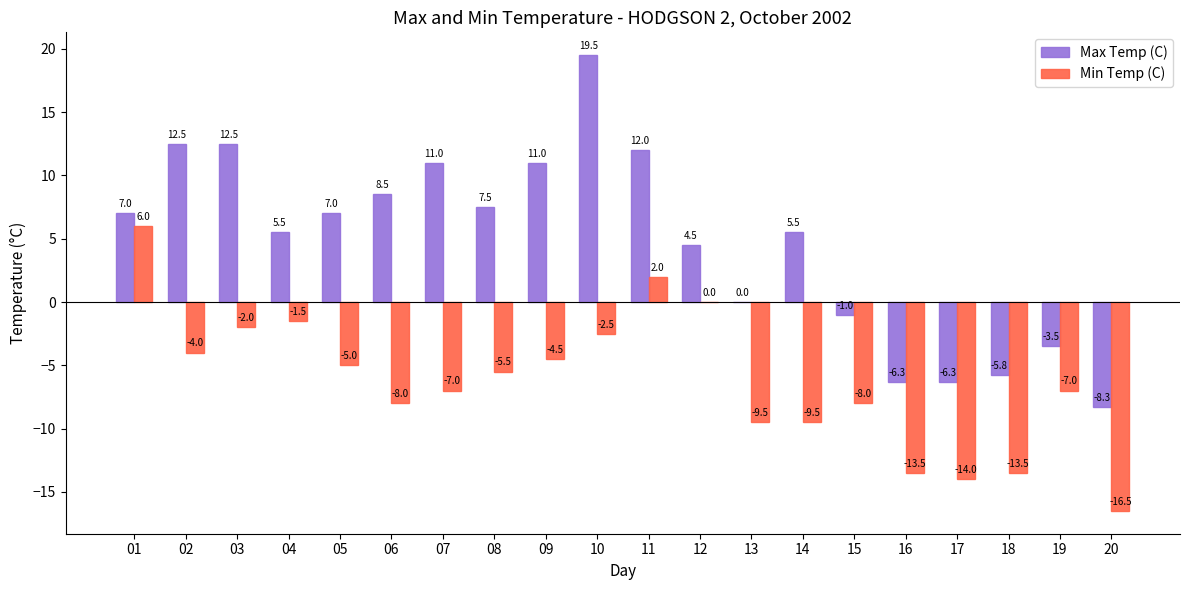

Which series has the largest total across all categories?

Max Temp (C)